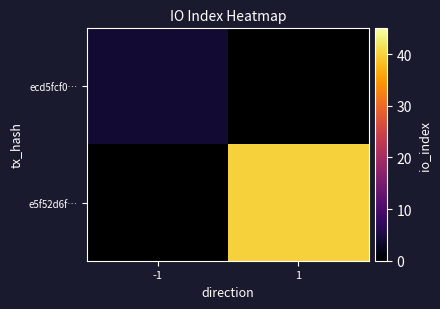

Rank the series by their average value, from lowest to highest.

ecd5fcf0…, e5f52d6f…